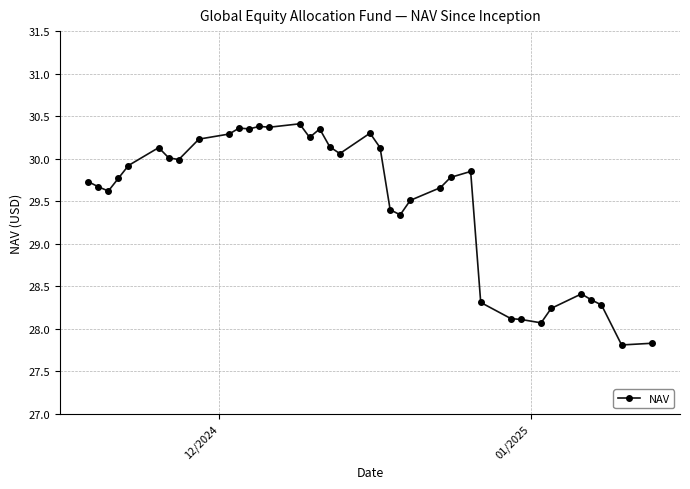

What is the average value?

29.5